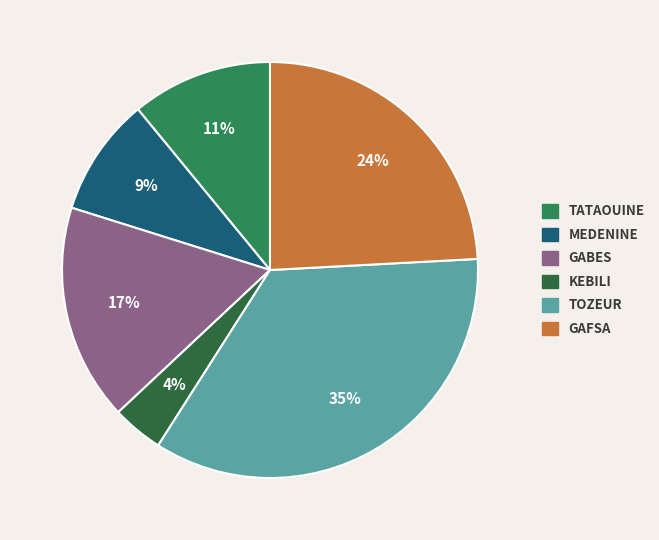

Count the number of slices in the pie.

6